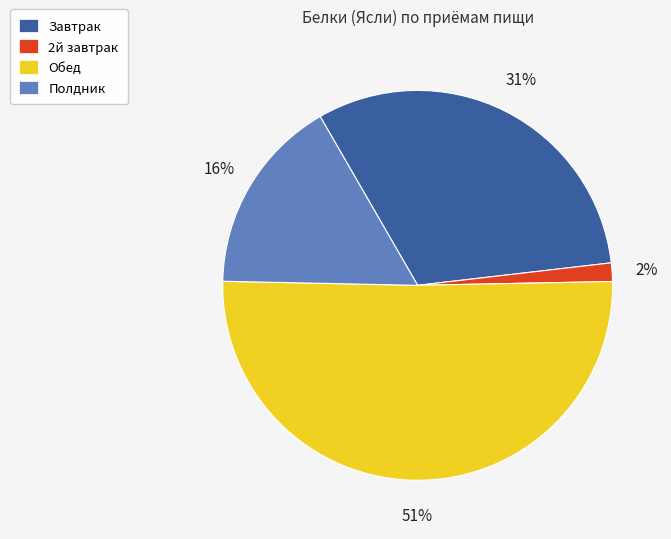

Is Полдник the majority of the pie?

No